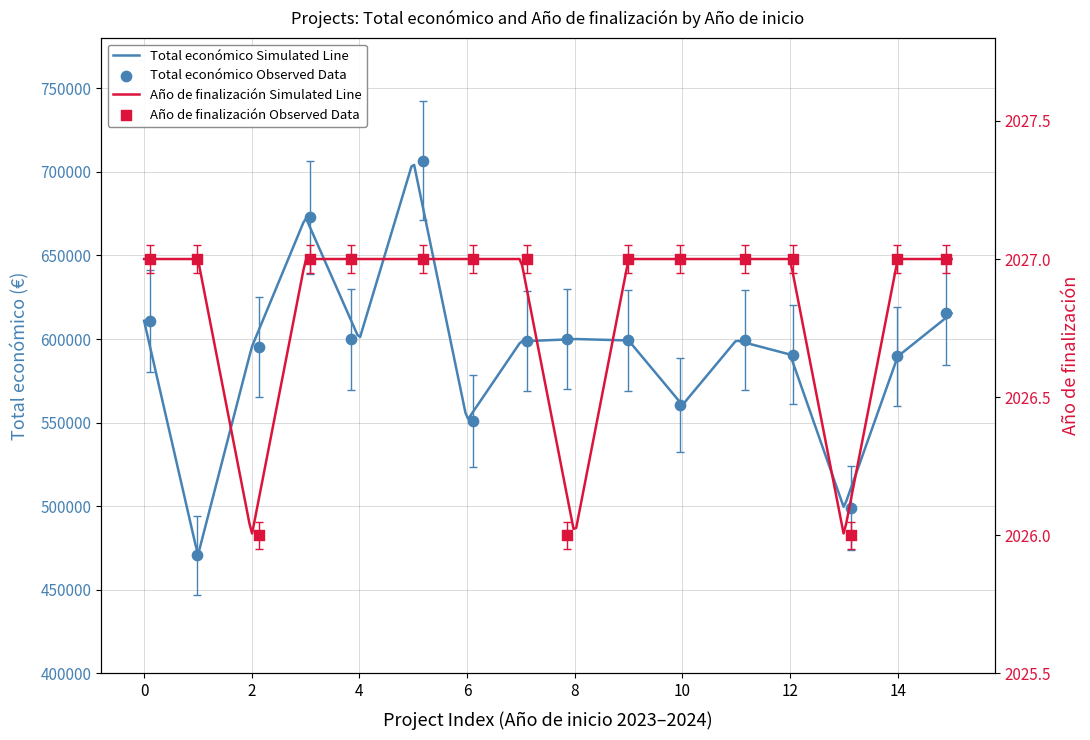

What are all the series names shown in the legend?

Total económico, Año de finalización